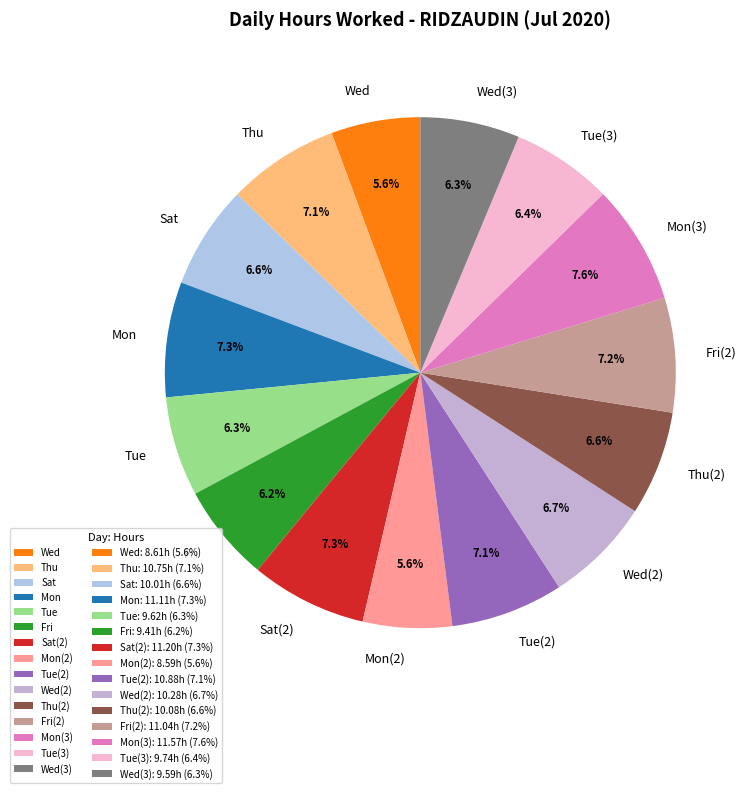

How much of the chart is everything except Mon(3)?

92.4%